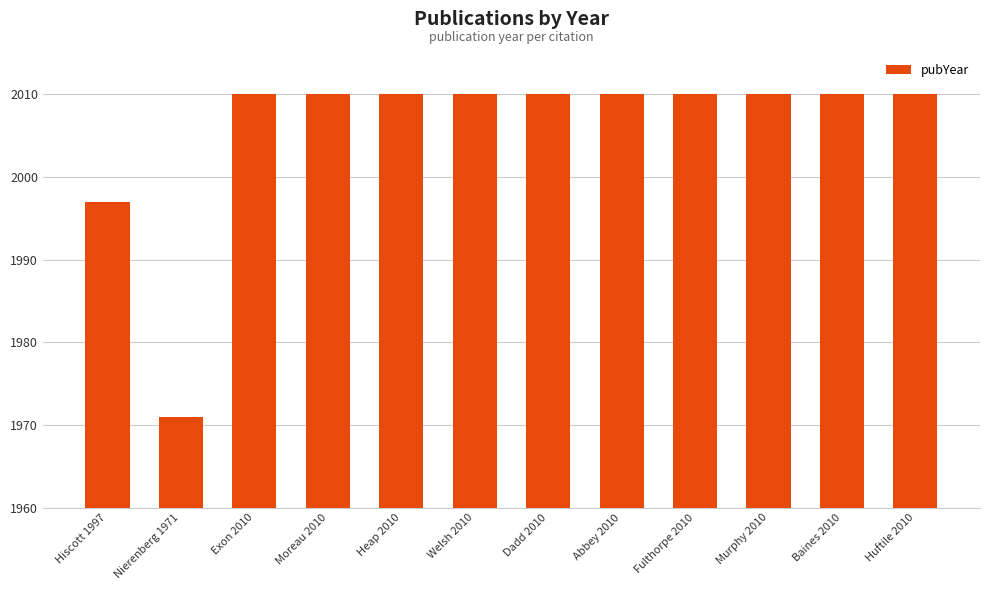

What is the label of the 4th bar from the right?

Fulthorpe 2010